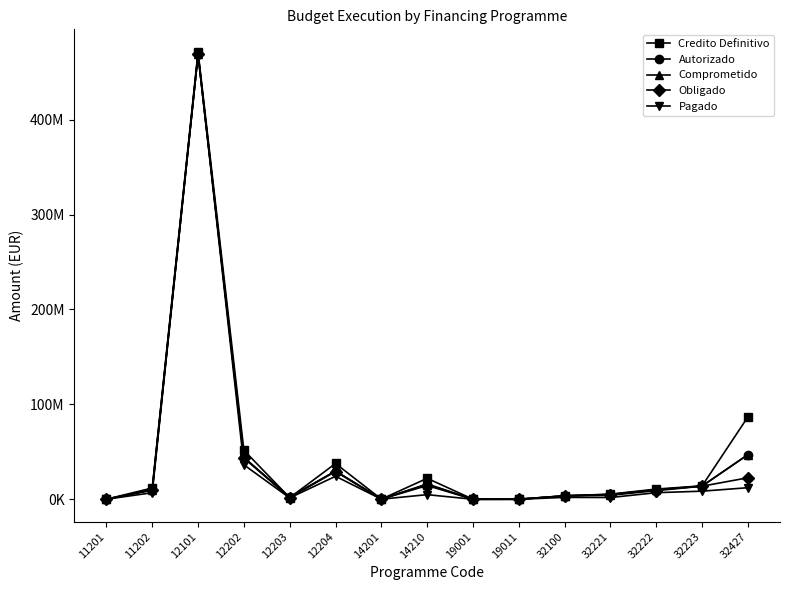

Does the chart have visible grid lines?

No